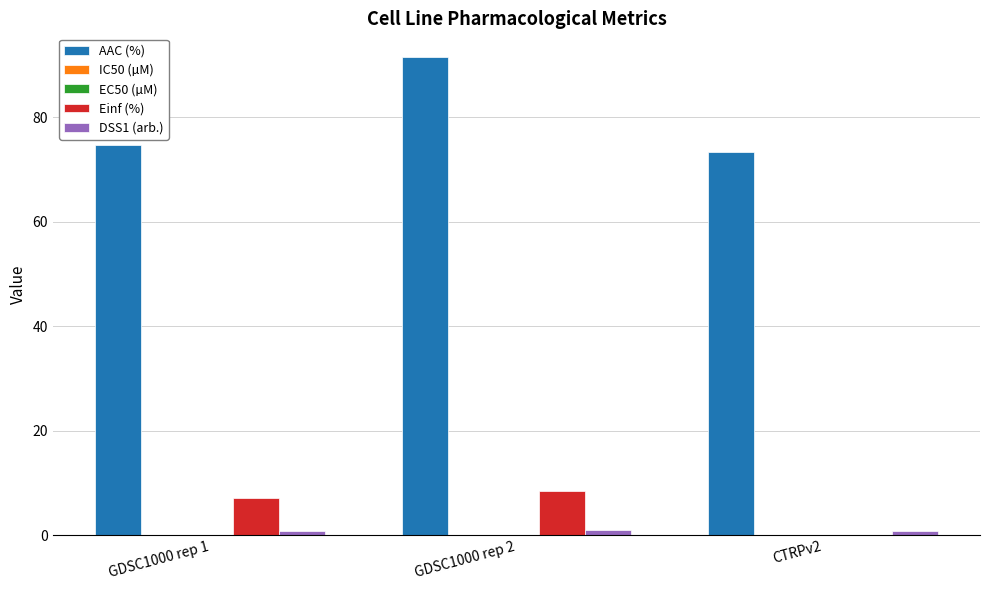

Which series has the widest spread of values?

AAC (%)